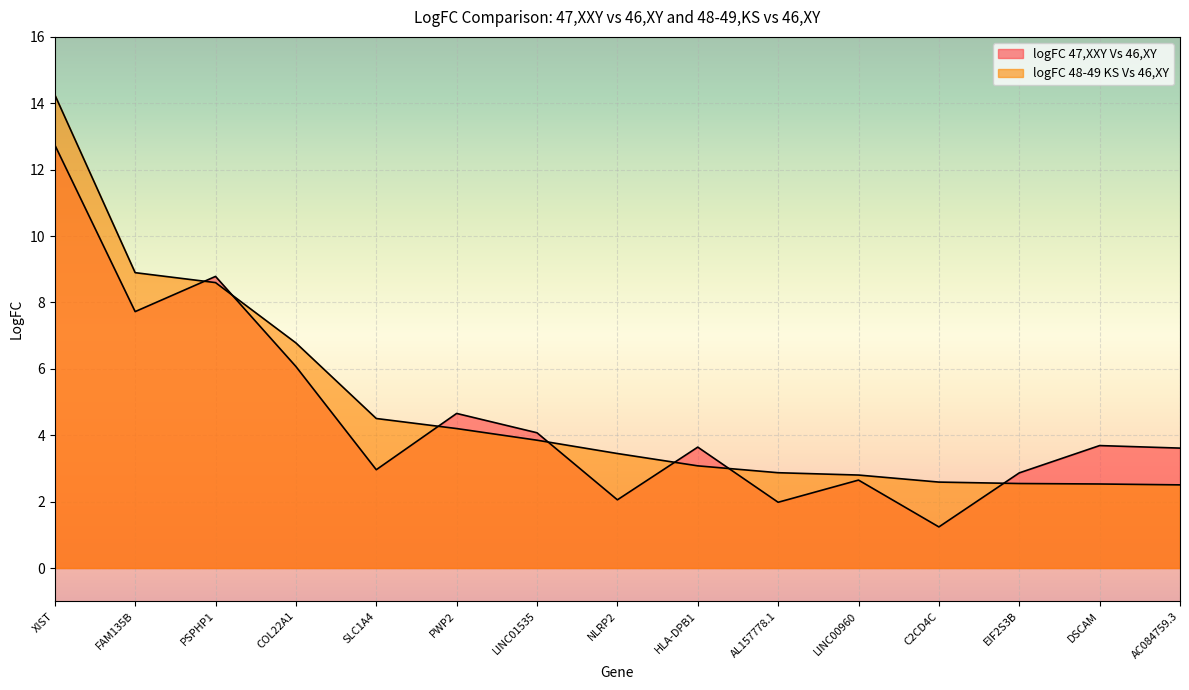

True or false: logFC 47,XXY Vs 46,XY has a value of 2.1 at NLRP2.

True